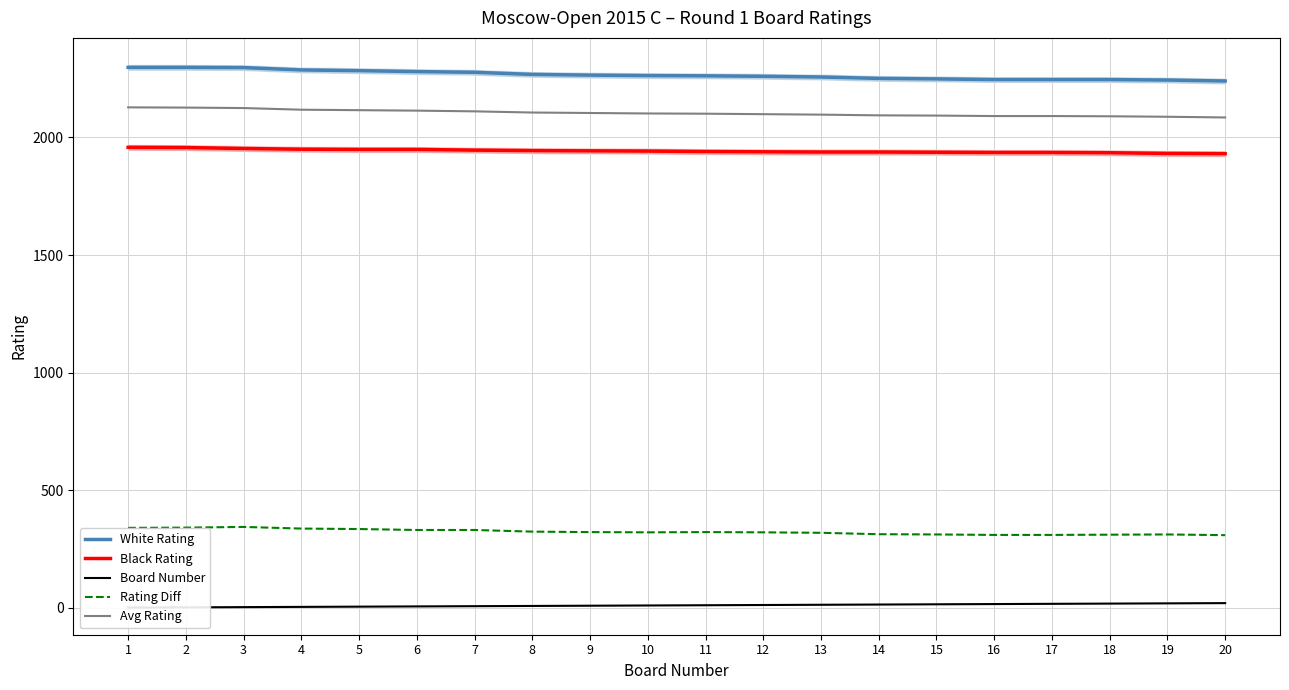

Where does the Avg Rating series first go above 2102?

1